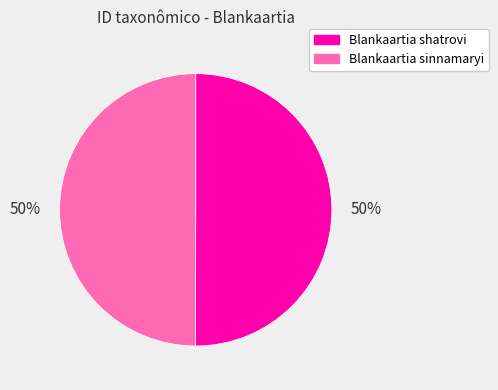

Count the number of slices in the pie.

2